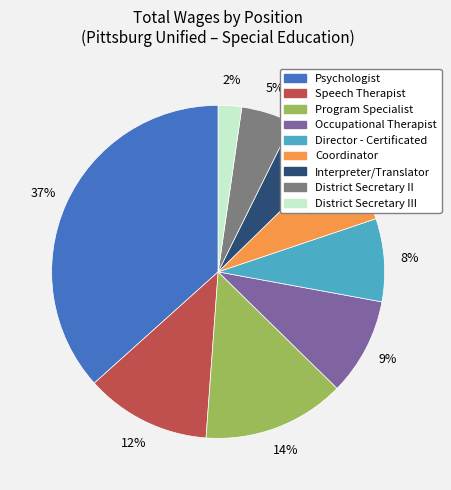

Is there any slice that represents more than half of the pie?

No